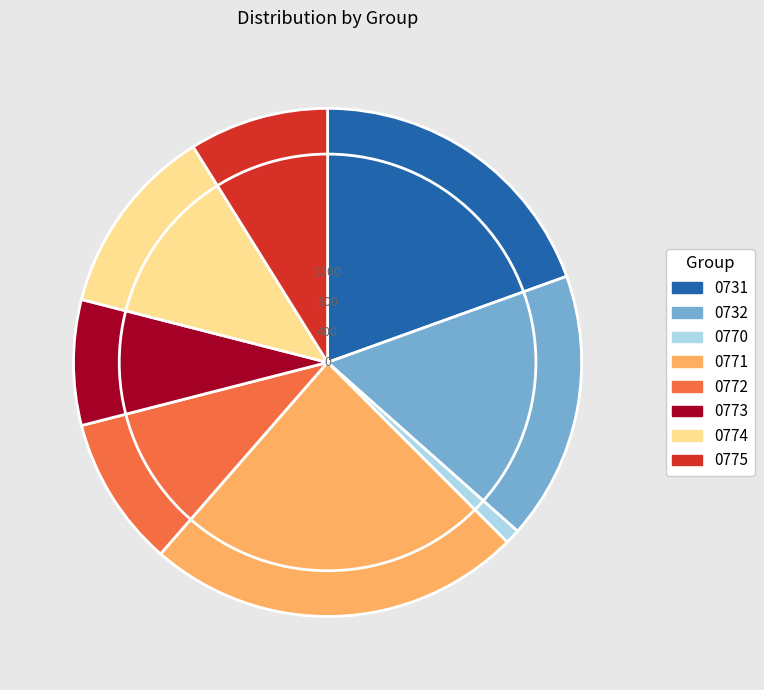

Is there a majority slice in this chart?

No